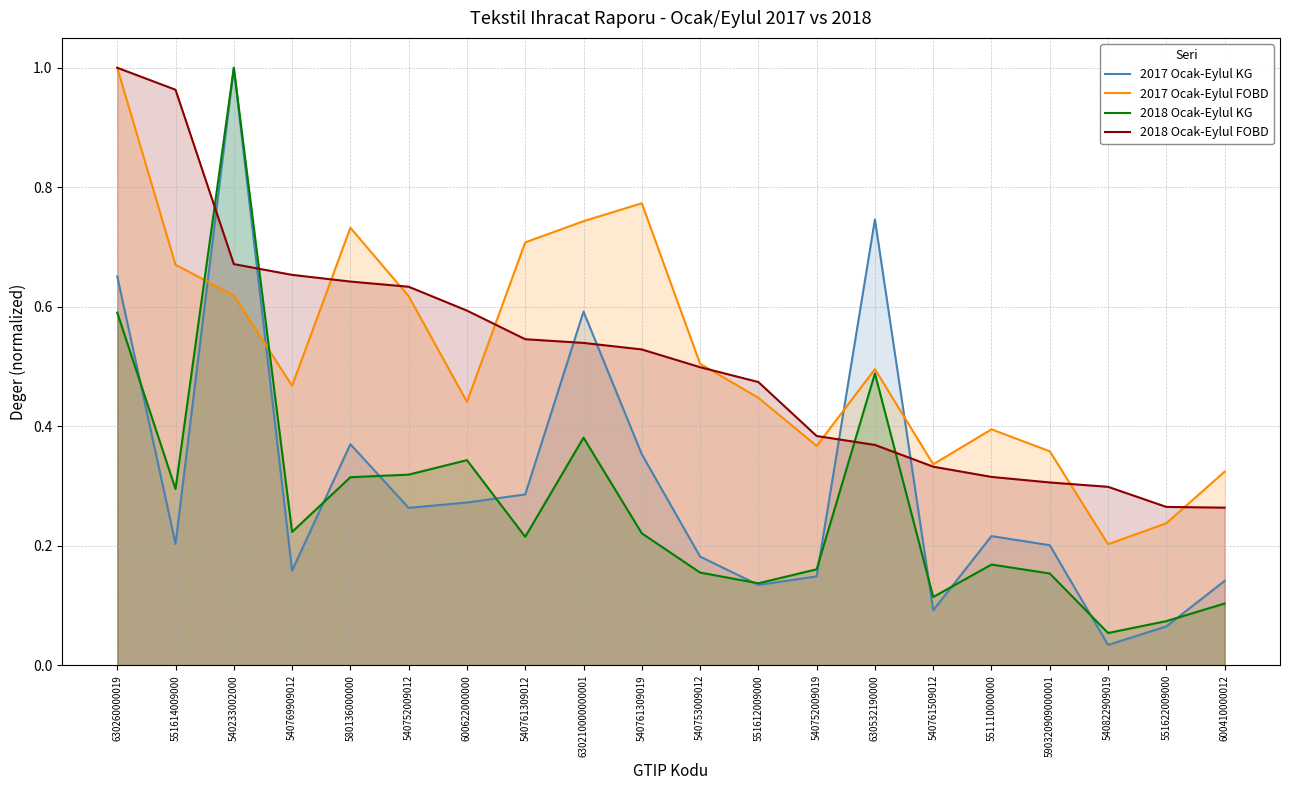

How many interior local peaks does the 2017 Ocak-Eylul FOBD series have?

4